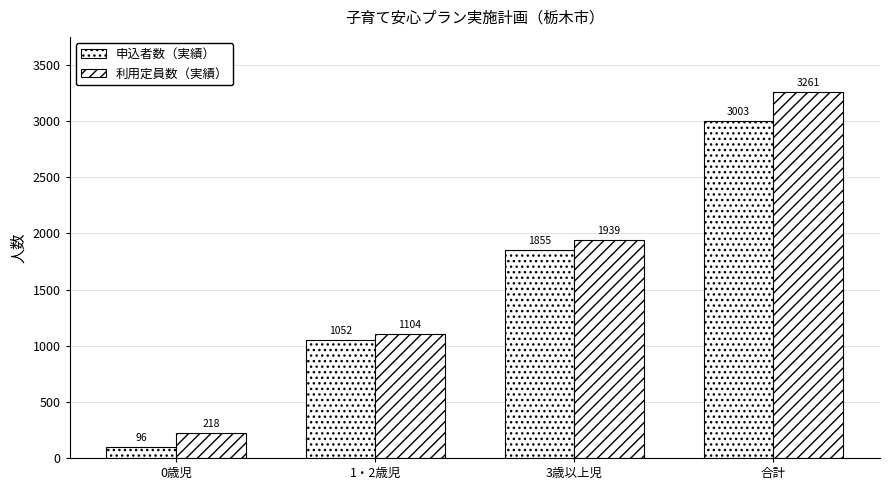

Which has a higher value, 0歳児 or 合計?

合計